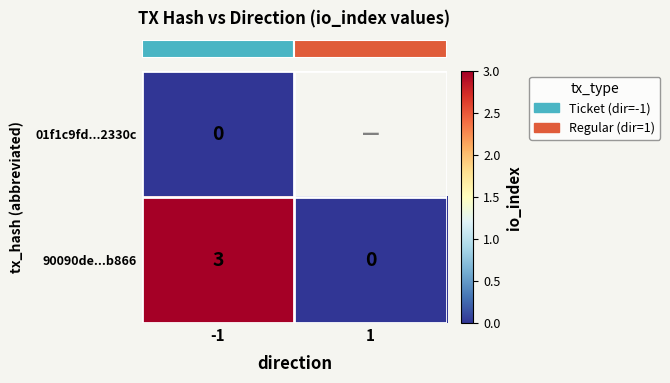

What is the approximate value of row_1 at -1?

3.0